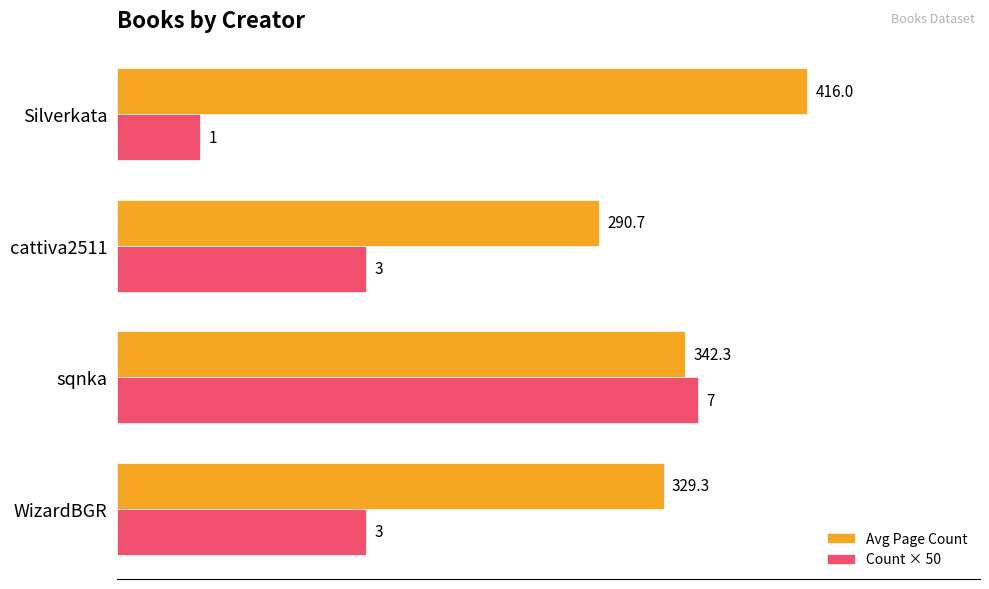

Rank the series by their average value, from highest to lowest.

Avg Page Count, Count × 50